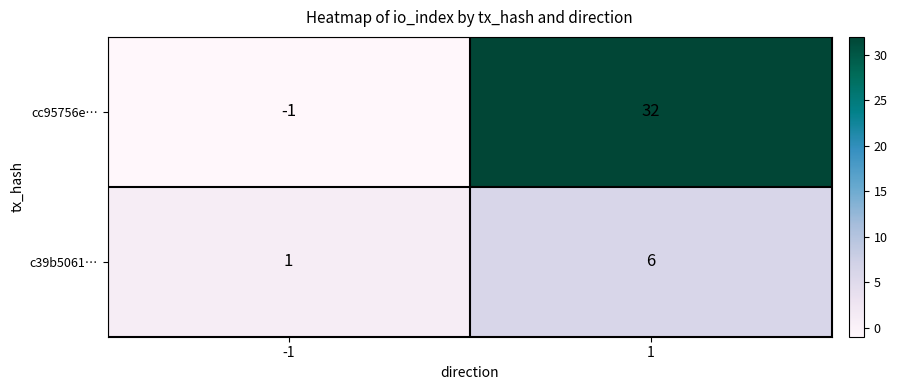

At which category is the sum across all series the highest?

1